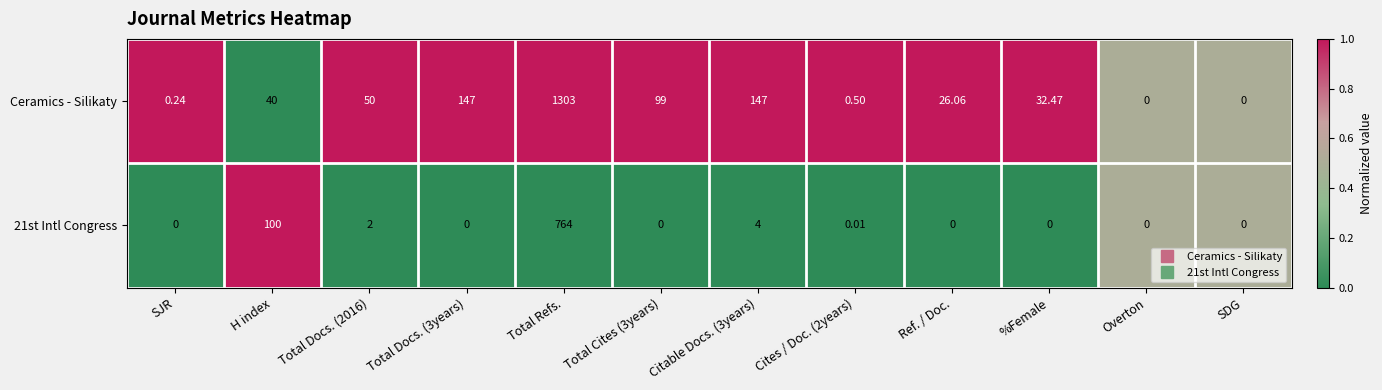

Which series changed the most between H index and Total Refs.?

Ceramics - Silikaty